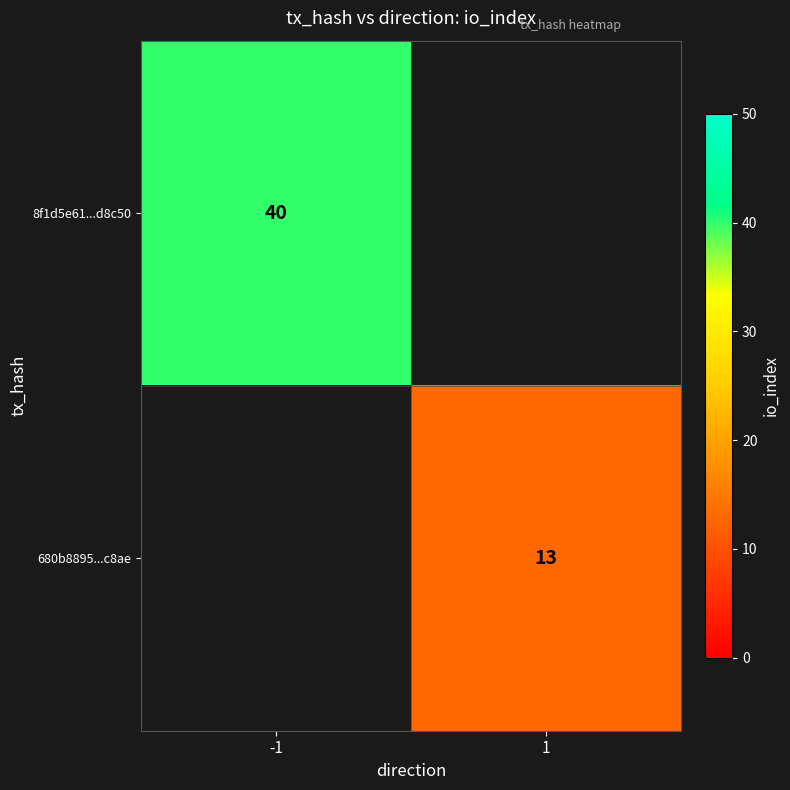

True or false: 8f1d5e61...d8c50 has a value of 23 at -1.

False